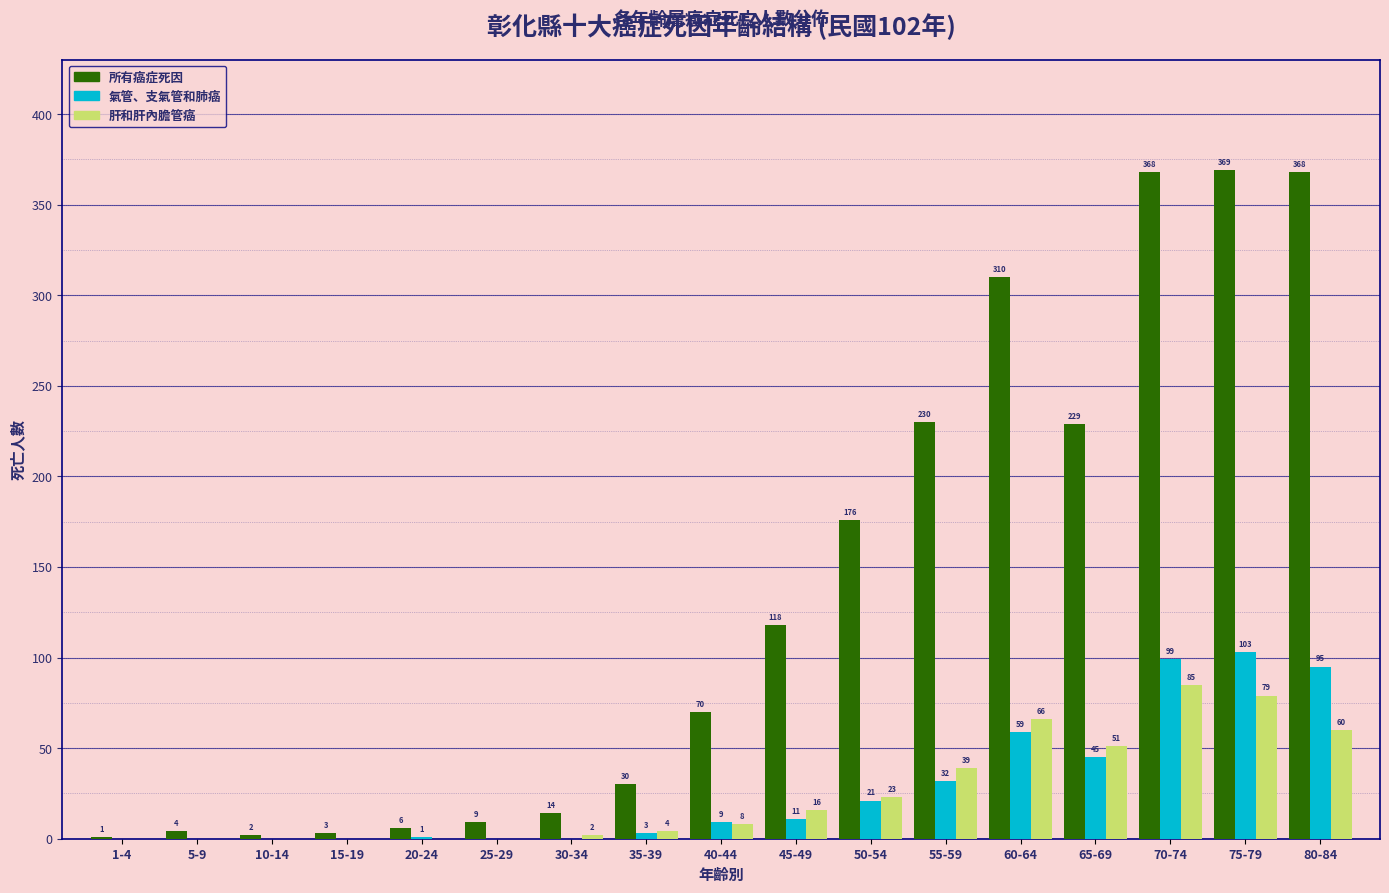

At which label is 肝和肝內膽管癌 closest to 42?

55-59